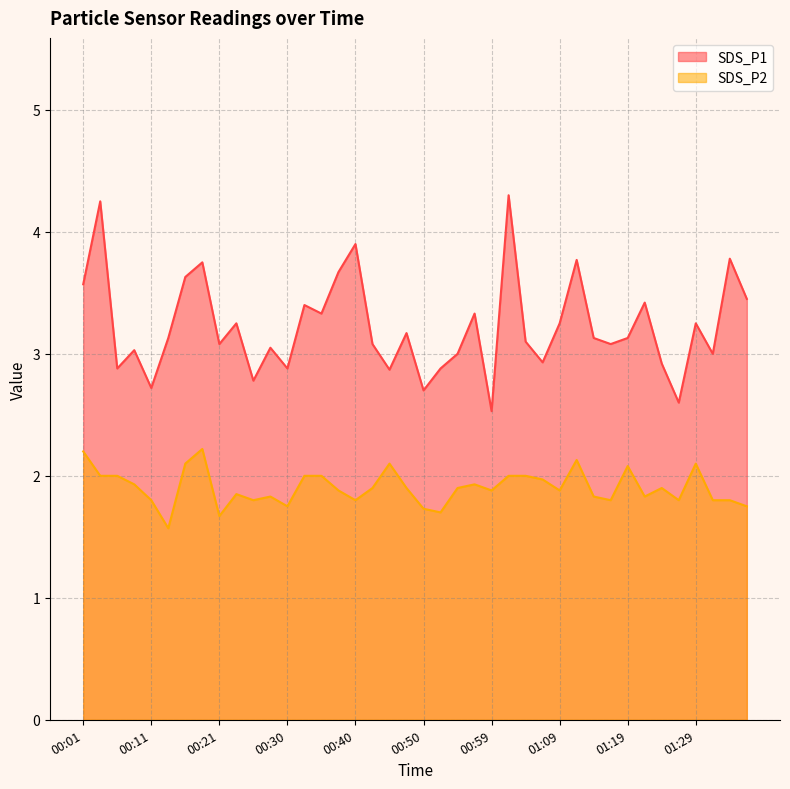

True or false: SDS_P2 and SDS_P1 intersect in this chart.

False